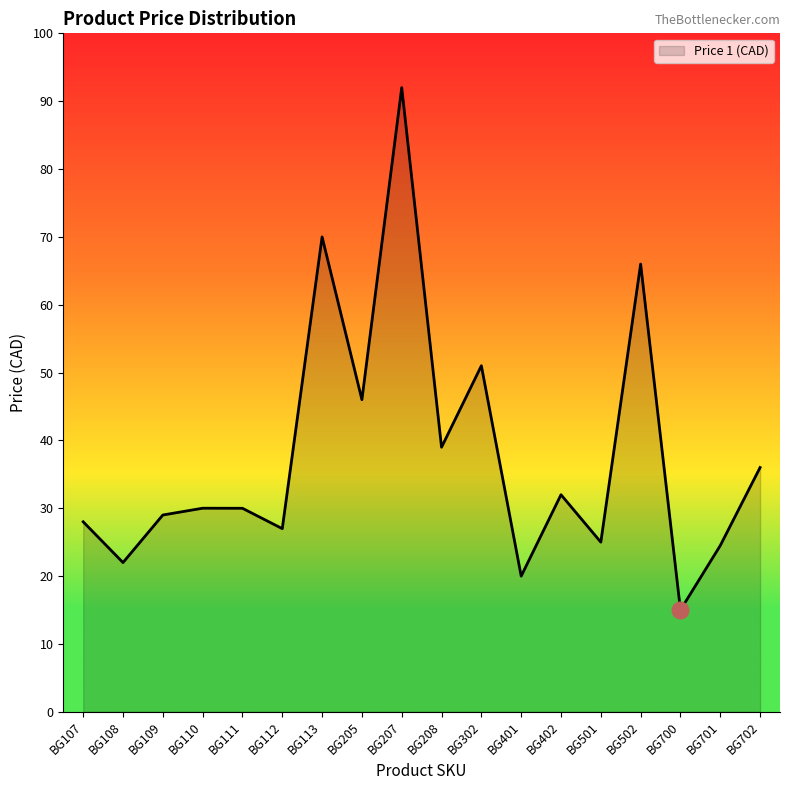

Does the chart have visible grid lines?

No